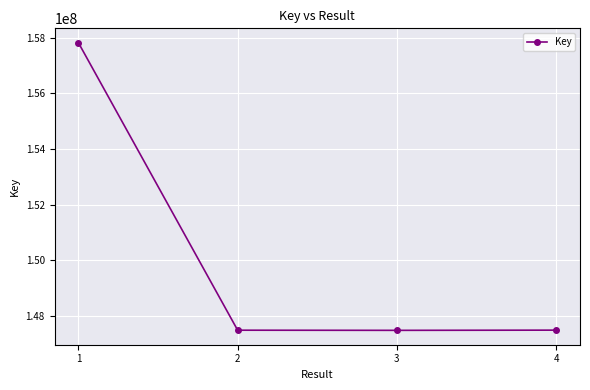

The value at 3 is 147494435. True or false?

True